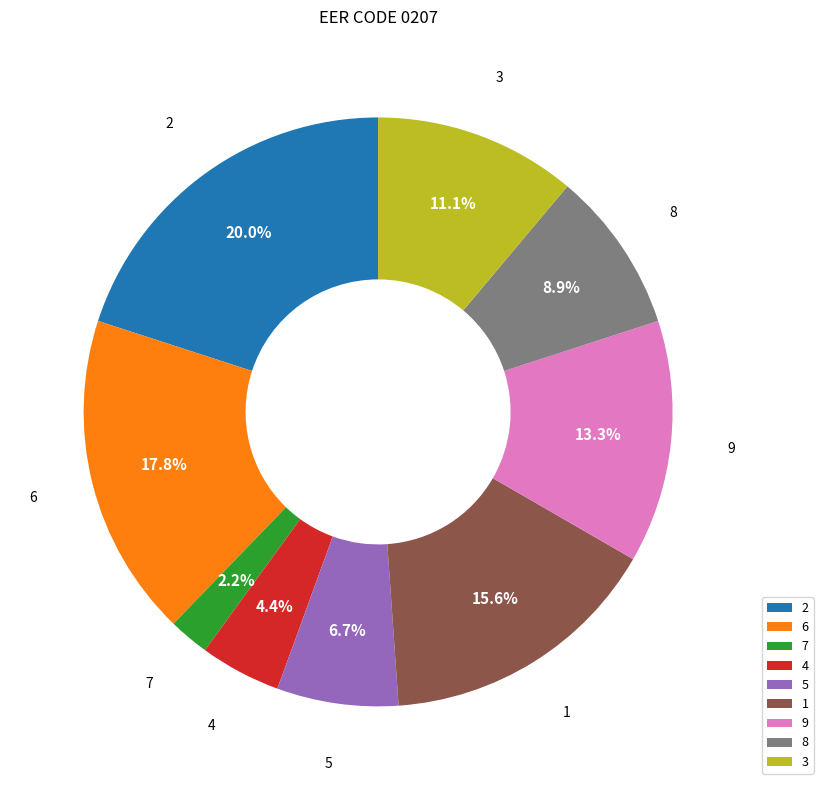

What percentage is NOT represented by 2?

80.0%